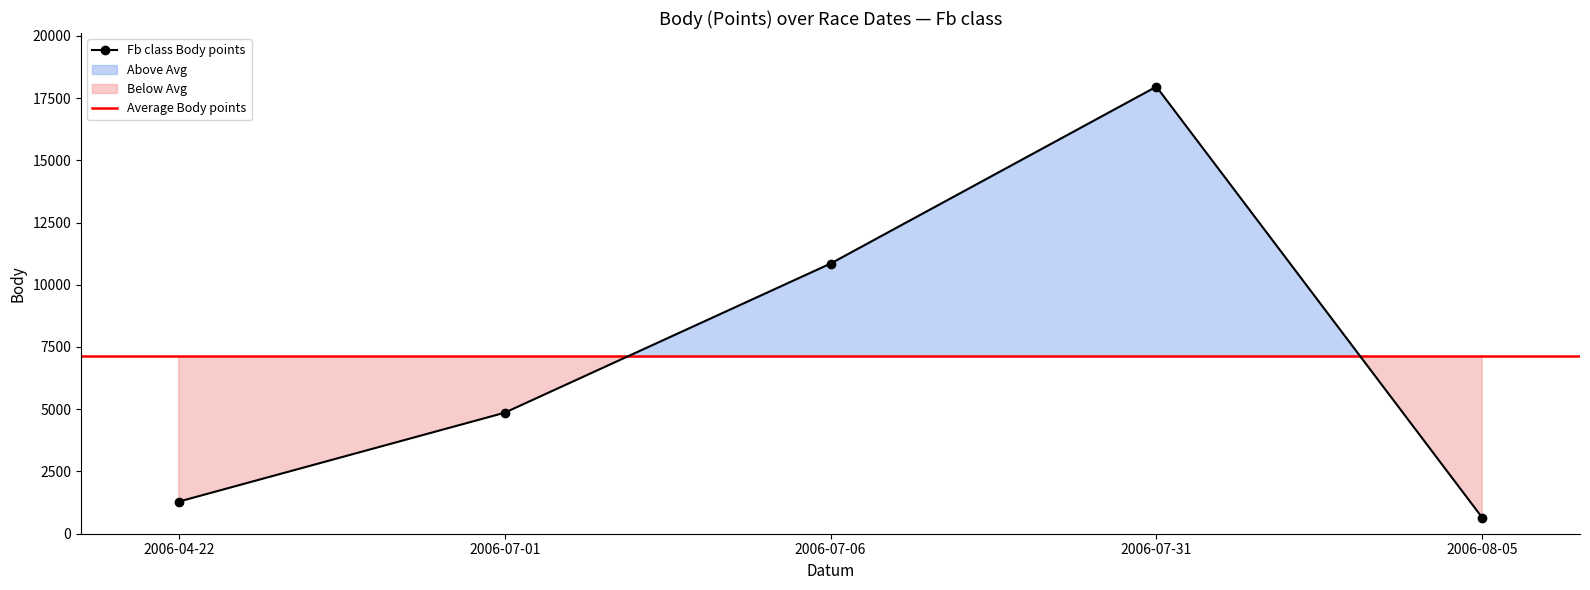

At which label does the data first exceed 4860?

2006-07-06